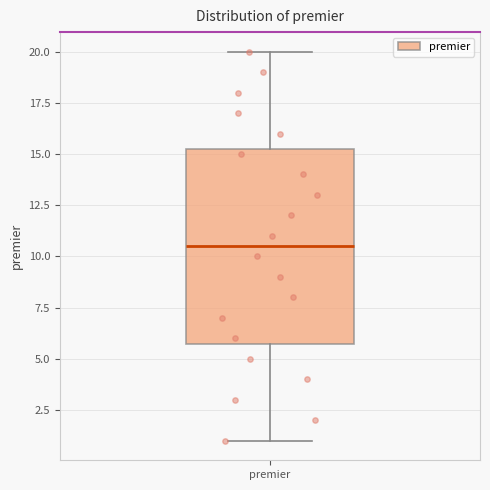

Where does the median line of the box for premier sit on the y-axis? The values are not printed on the chart, so give them approximately, as read against the axis.

10.5